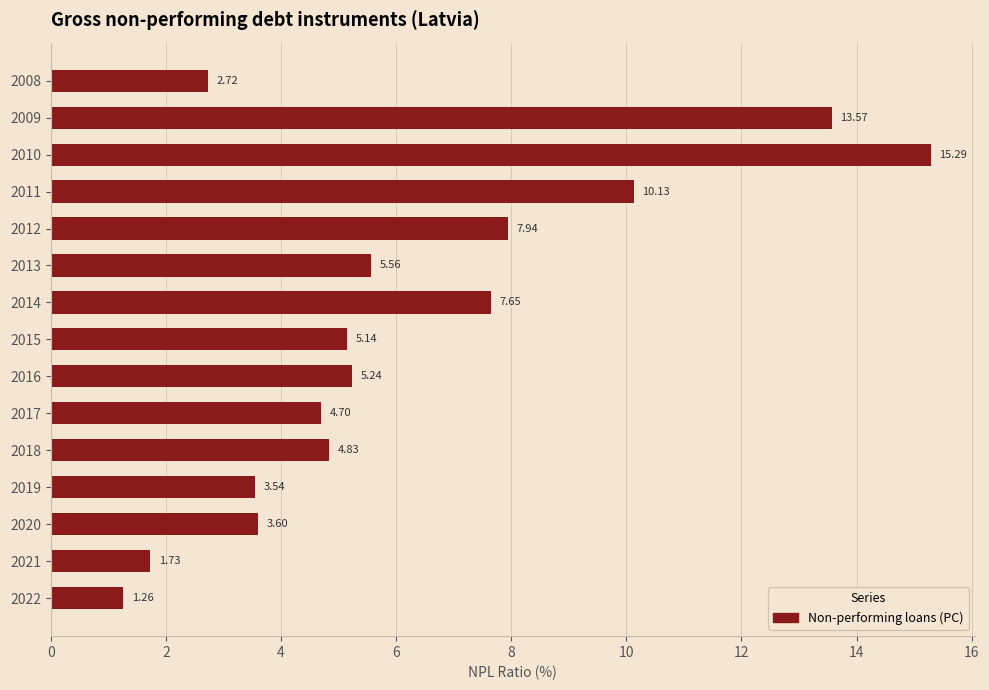

Approximately how many times larger is the value at 2021 compared to 2018?

0.4